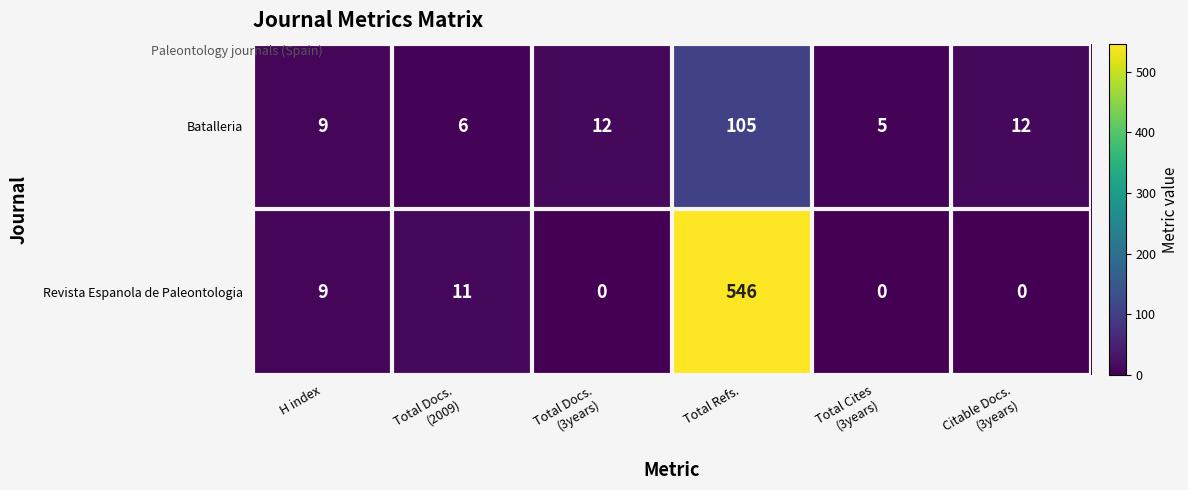

What is the spread (max minus min) of values at Total Docs.
(2009)?

5